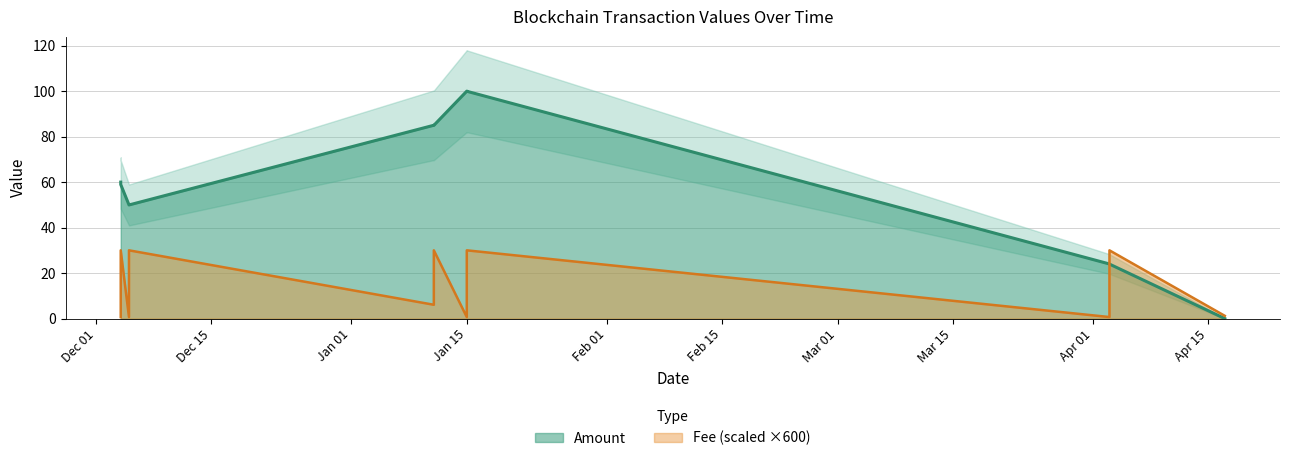

At 2021-12-04, list the series in order from largest to smallest.

Amount, Fee